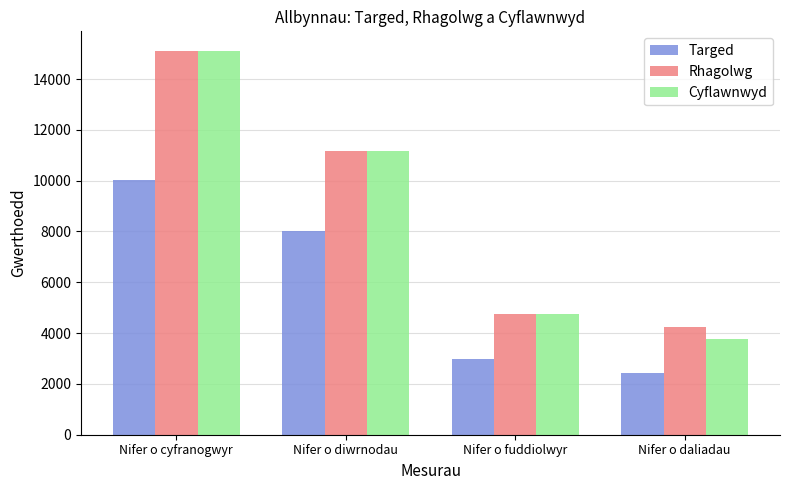

Is the value of Rhagolwg at Nifer o cyfranogwyr greater than the value of Targed at Nifer o daliadau?

Yes